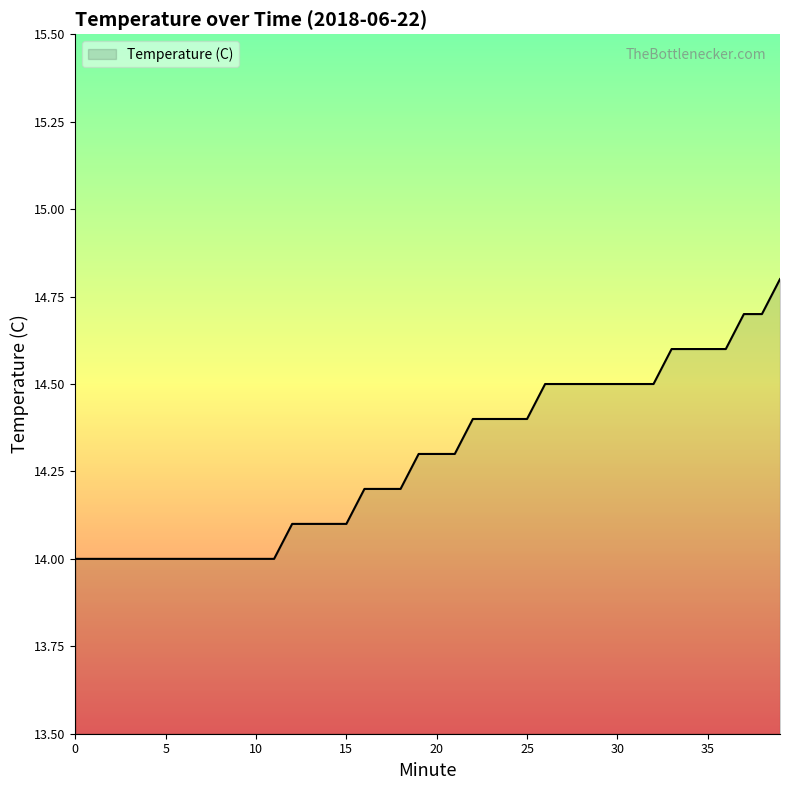

What is the minimum value shown in the chart?

14.0